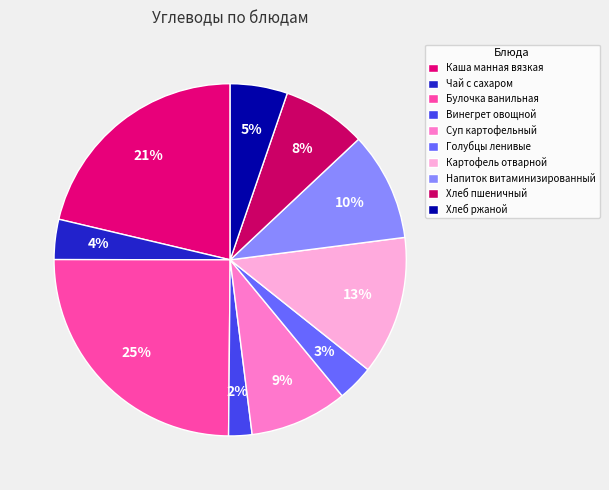

To the nearest percent, what is the average slice percentage?

10%